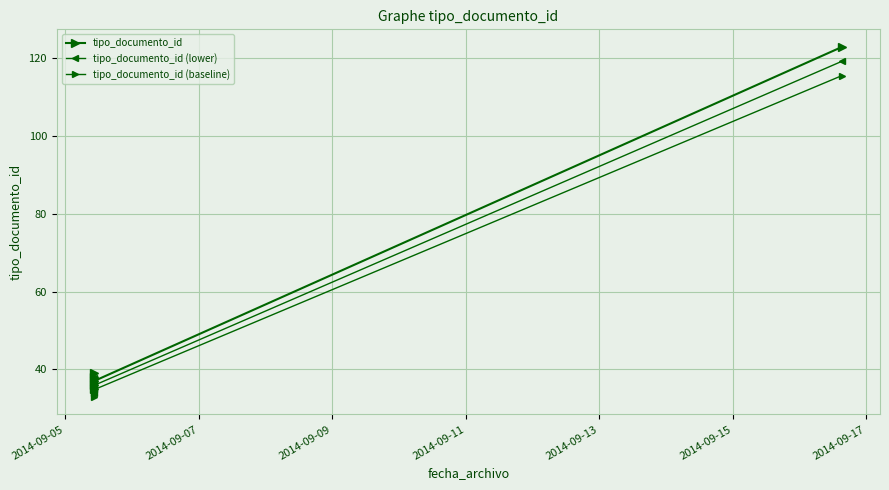

What is the value of the tipo_documento_id (baseline) point at the 6th from the left?

115.6